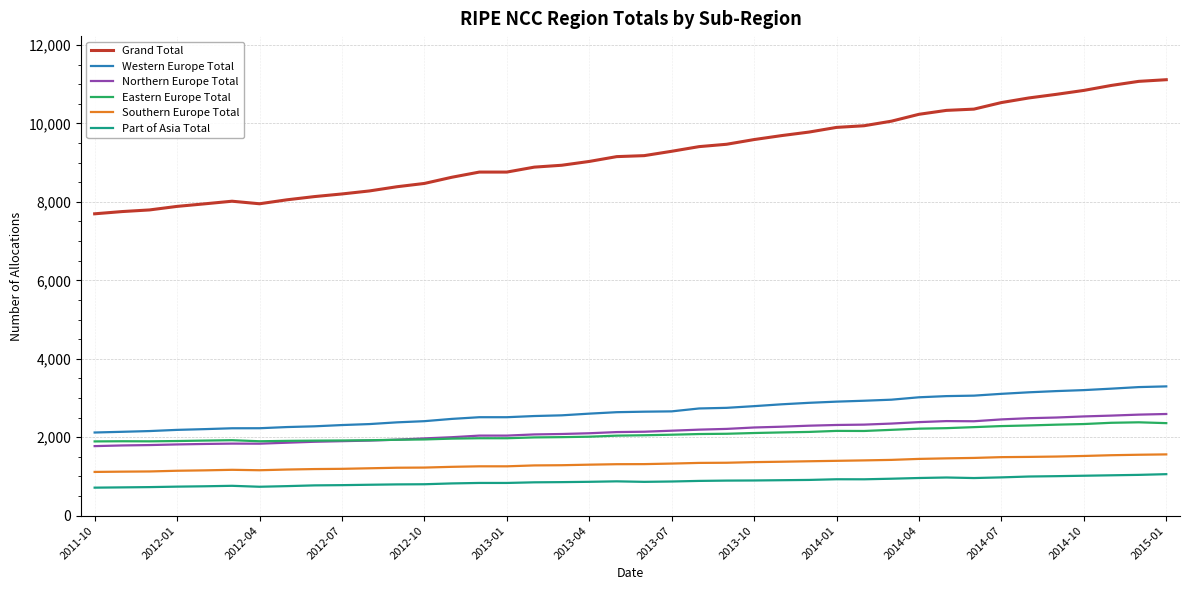

How many series are shown in this chart?

6